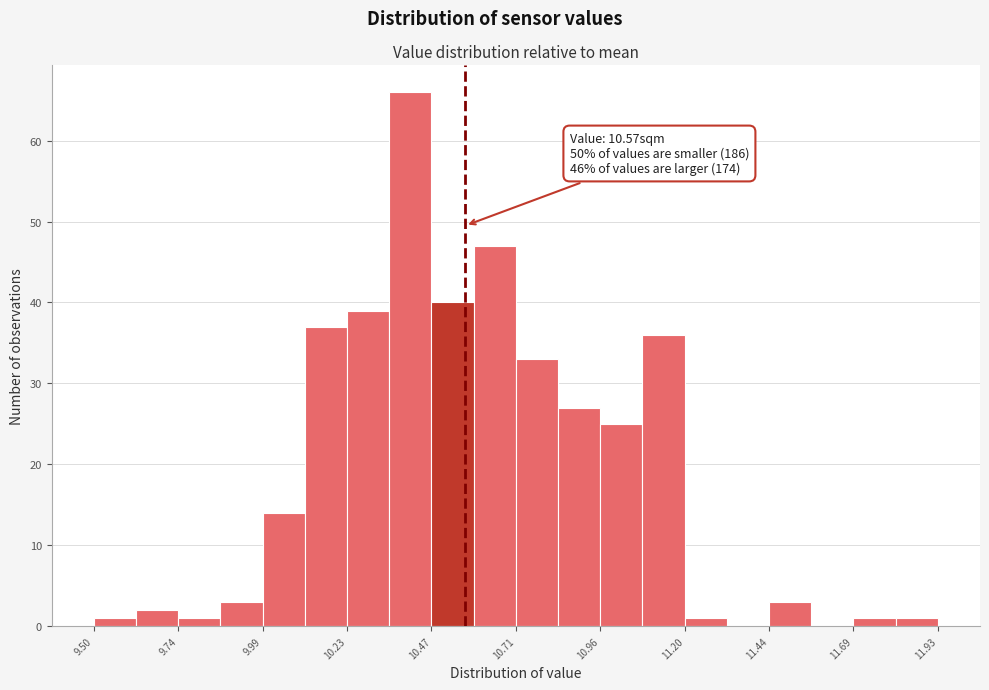

Around what value on the x-axis is the tallest bar? Give the approximate position of its centre, as read against the axis.

10.40